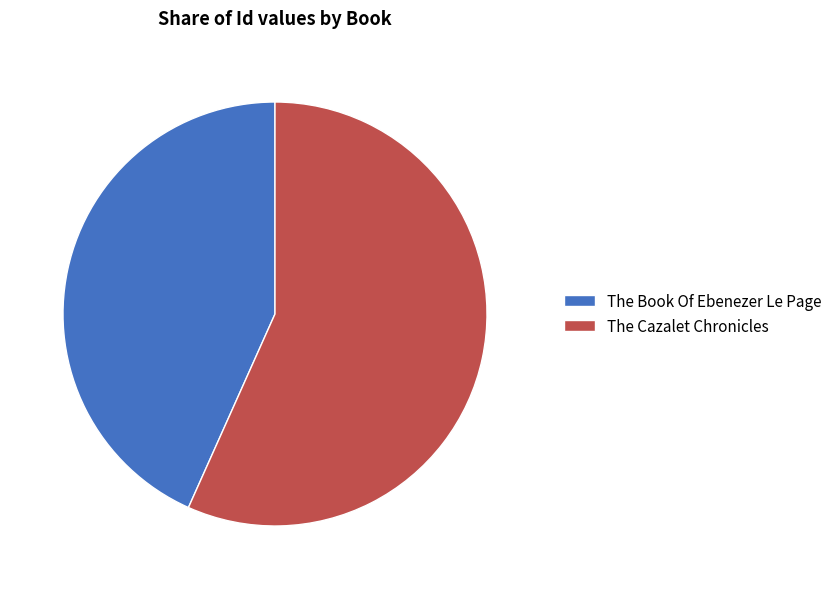

How many segments does this pie chart have?

2